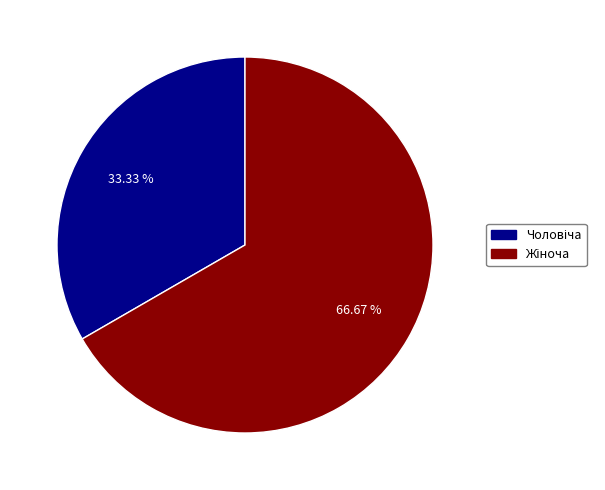

Is there a majority slice in this chart?

Yes